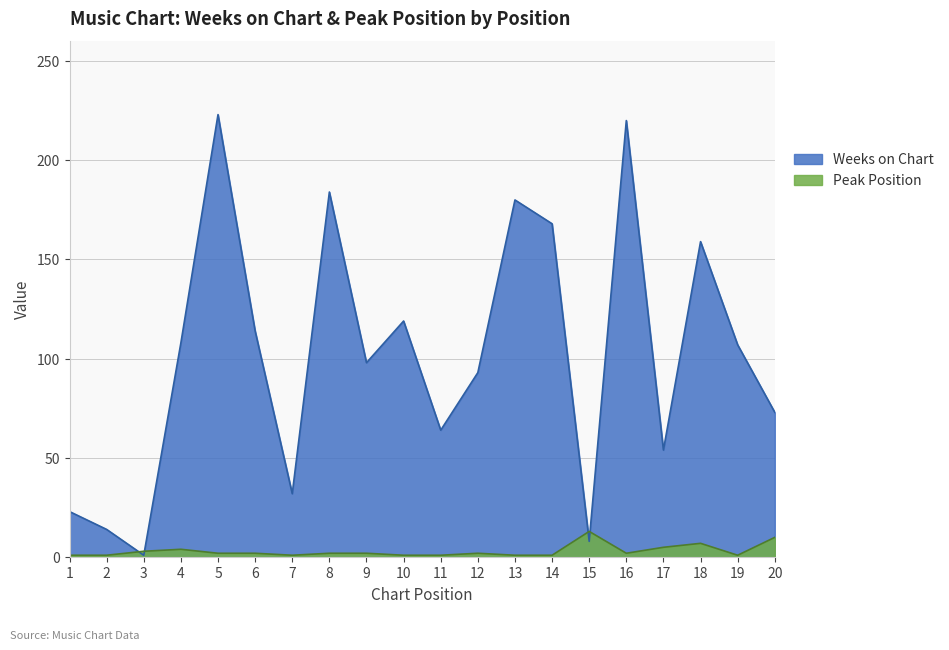

What is the value of the Peak Position point at the 6th from the left?

2